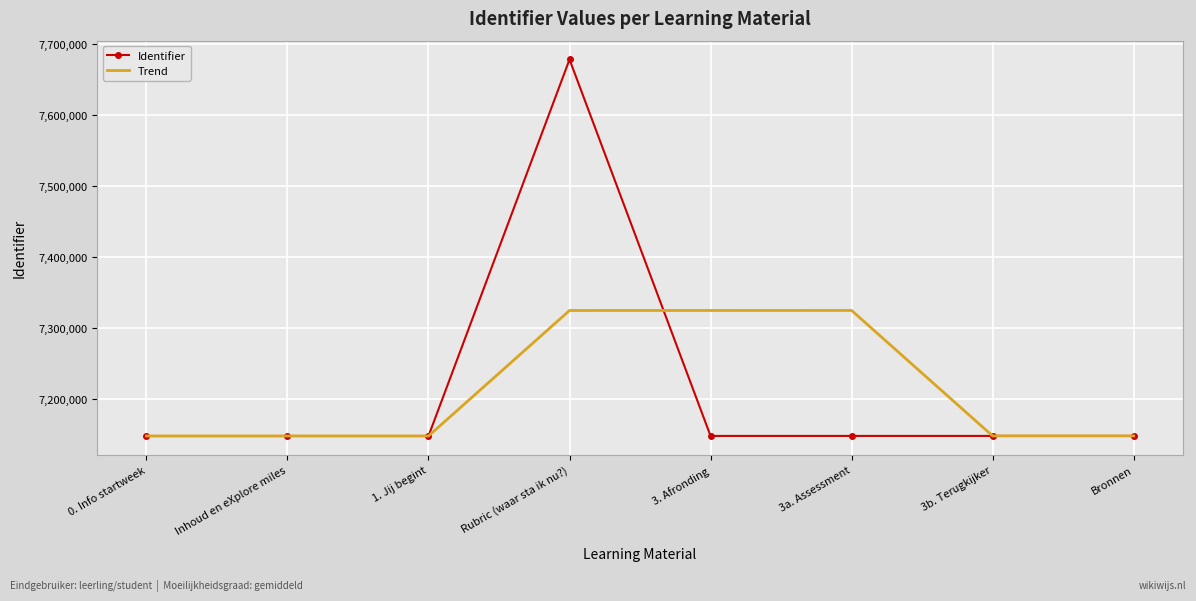

At which category is the sum across all series the highest?

Rubric (waar sta ik nu?)